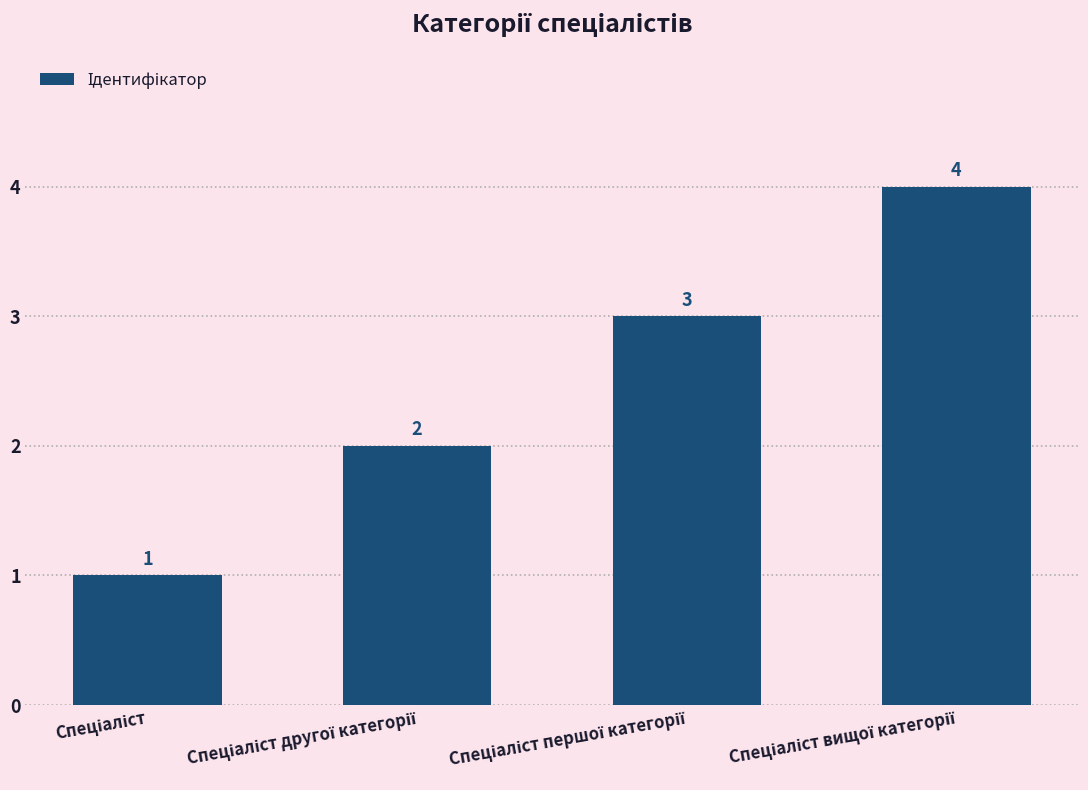

How many values are between 2 and 4?

3